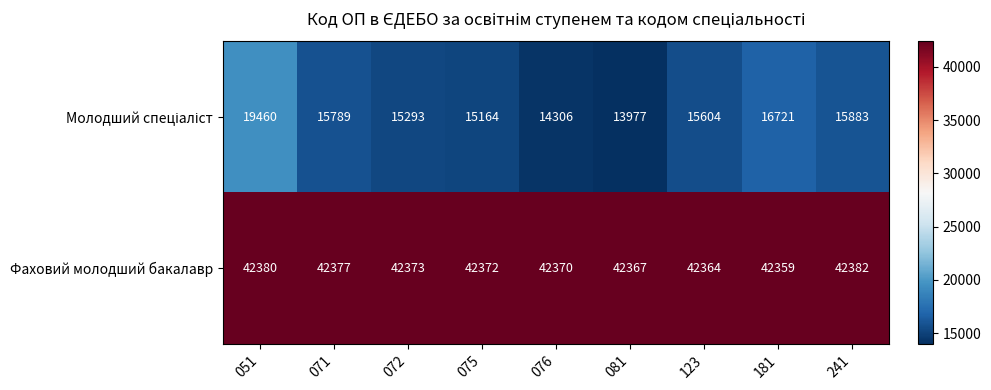

What is the sum of all Фаховий молодший бакалавр values?

381344